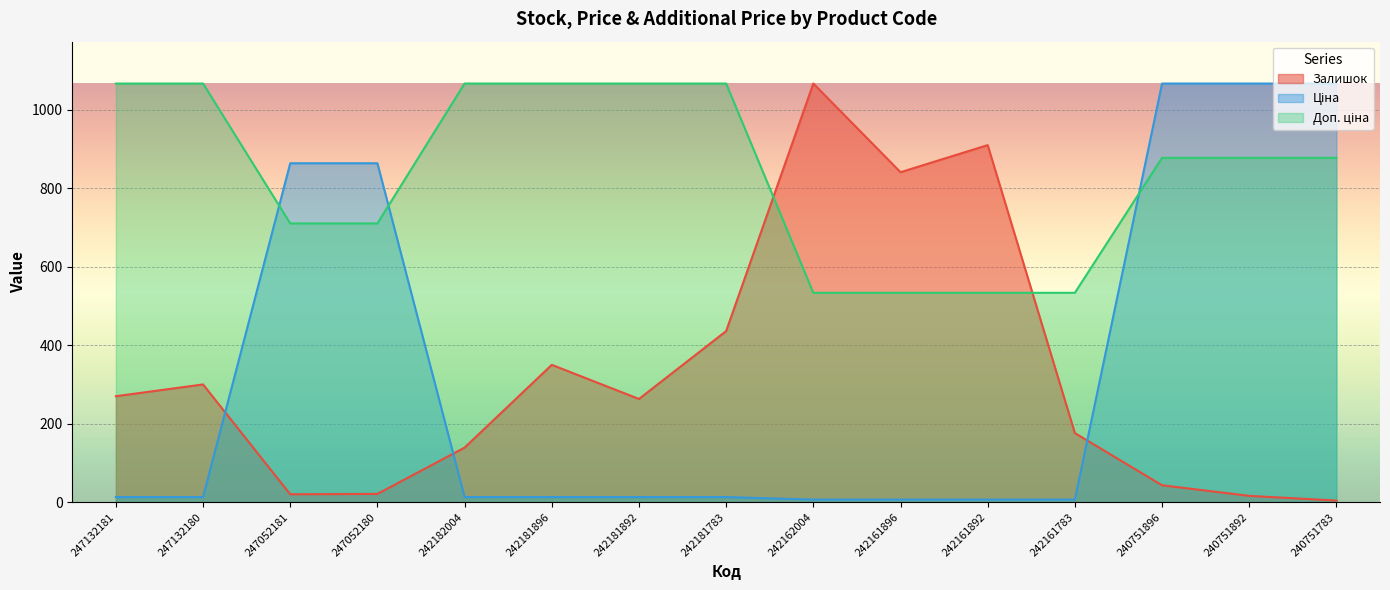

Reading left to right, extract all data points from this chart.

Залишок: 270.0	300.0	20.0	21.0	139.0	350.0	263.0	436.0	1067.0	841.0	910.0	176.0	43.0	16.0	4.0
Ціна: 13.0	13.0	863.8	863.8	13.0	13.0	13.0	13.0	6.5	6.5	6.5	6.5	1067.0	1067.0	1067.0
Доп. ціна: 1067.0	1067.0	710.4	710.4	1067.0	1067.0	1067.0	1067.0	533.5	533.5	533.5	533.5	877.5	877.5	877.5